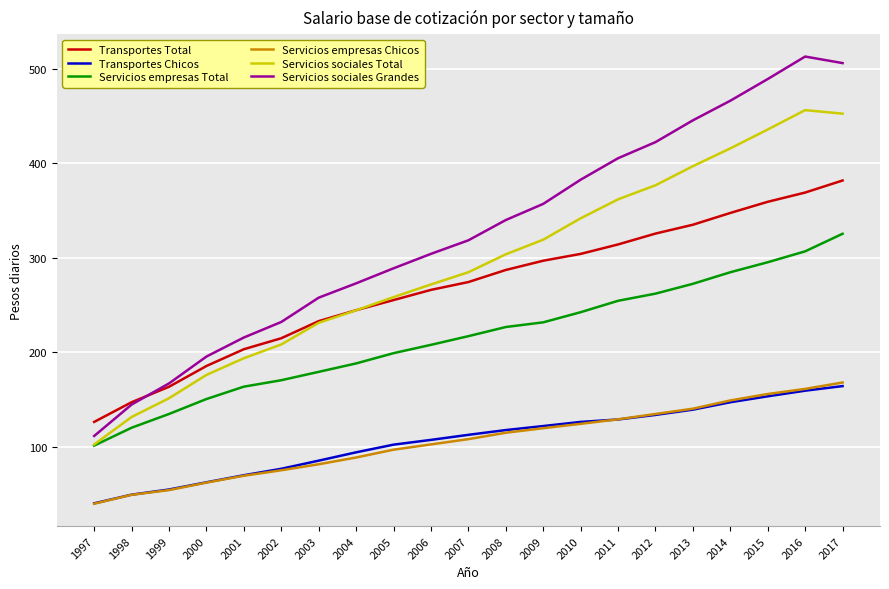

True or false: Transportes Chicos and Servicios sociales Grandes intersect in this chart.

False